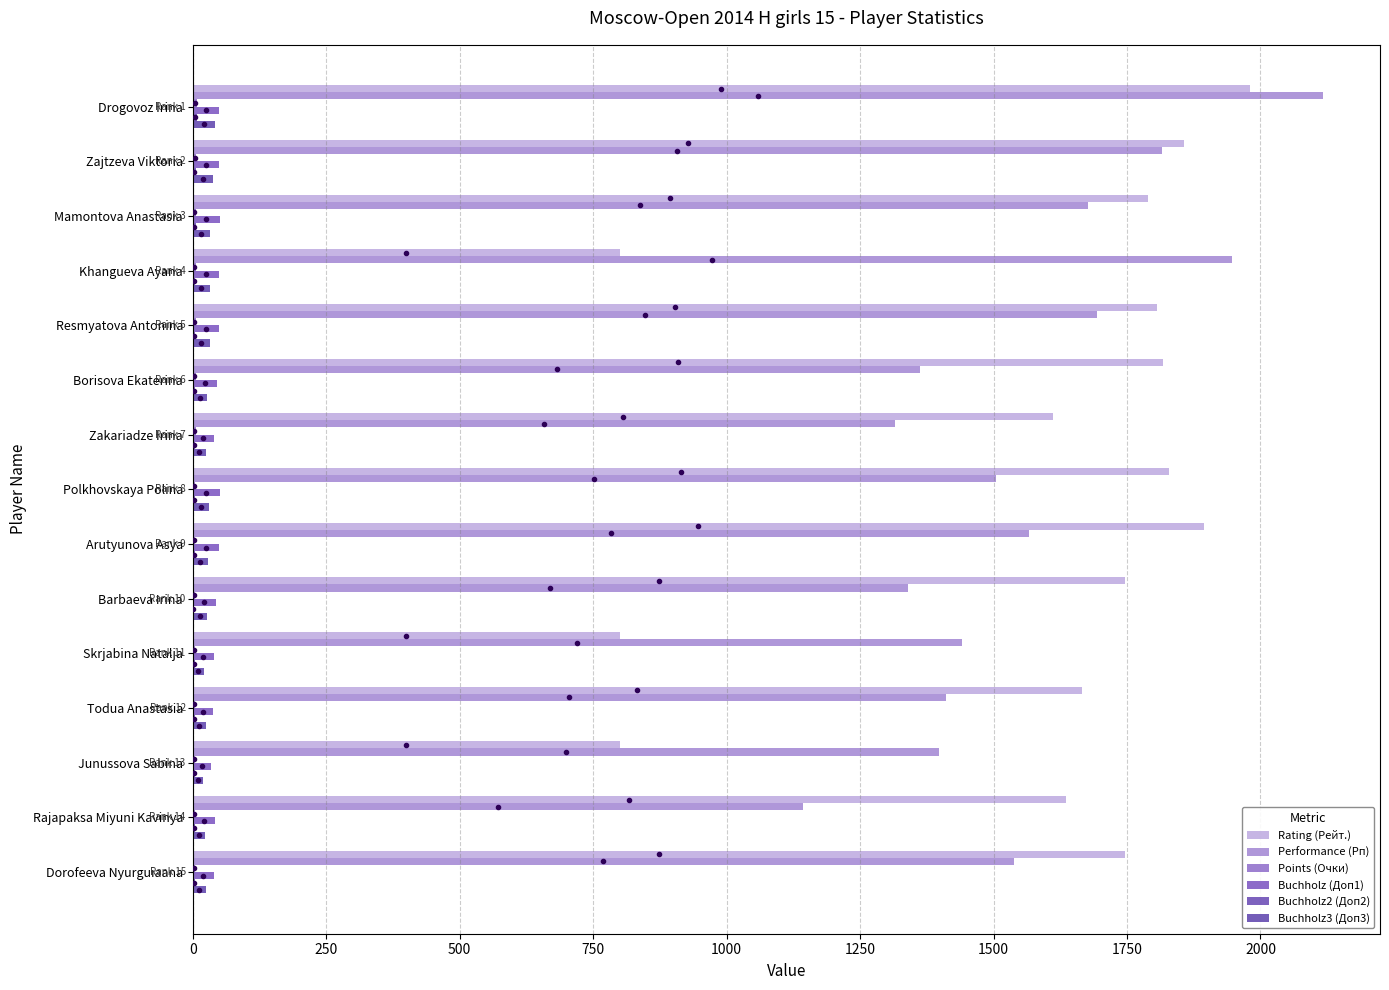

How many categories are shown in the chart?

15